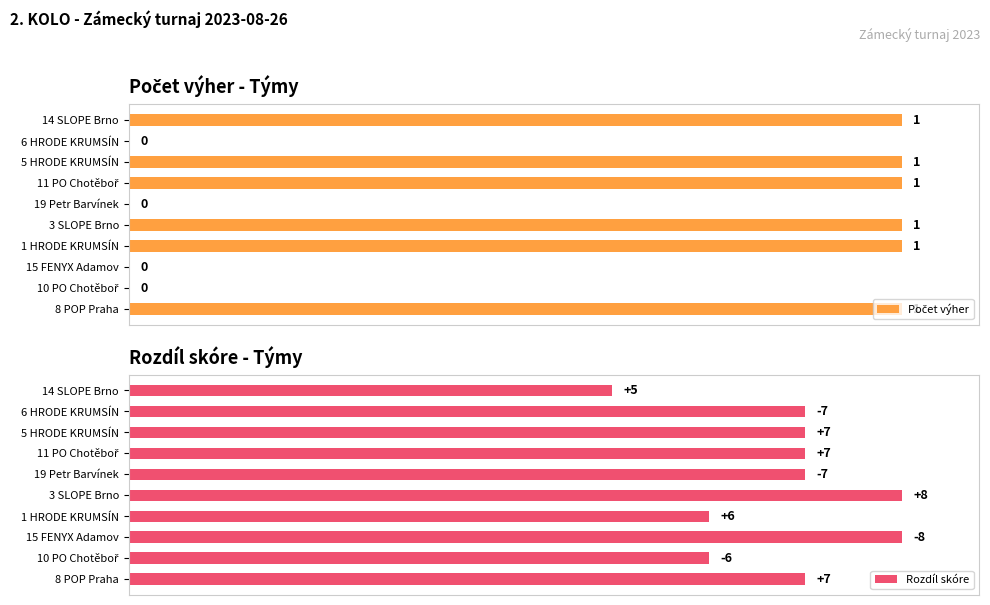

What are all the series names shown in the legend?

Počet výher, Rozdíl skóre